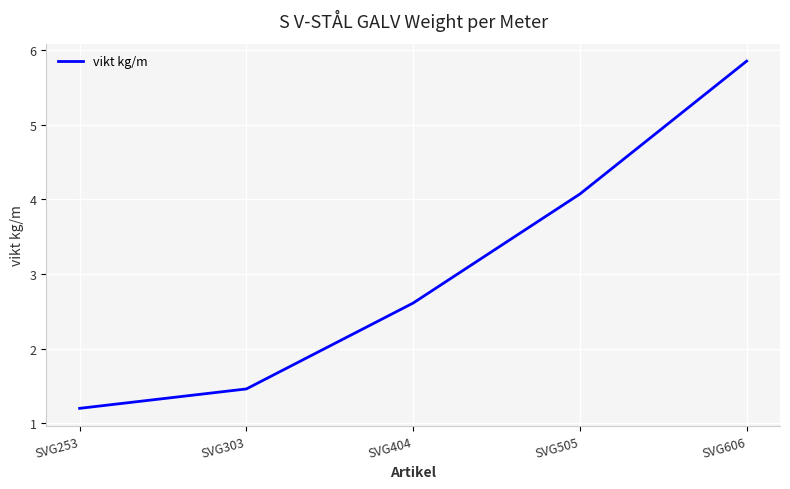

Approximately how many times larger is the value at SVG505 compared to SVG404?

1.6